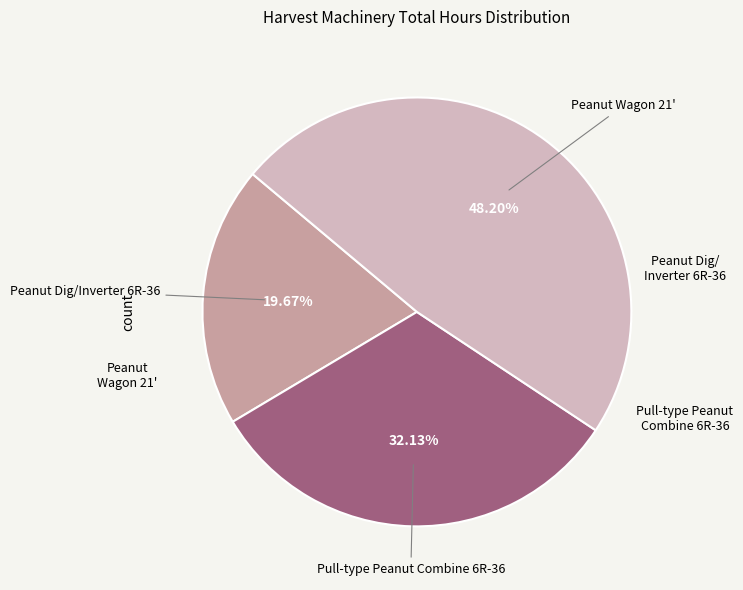

Is there a majority slice in this chart?

No